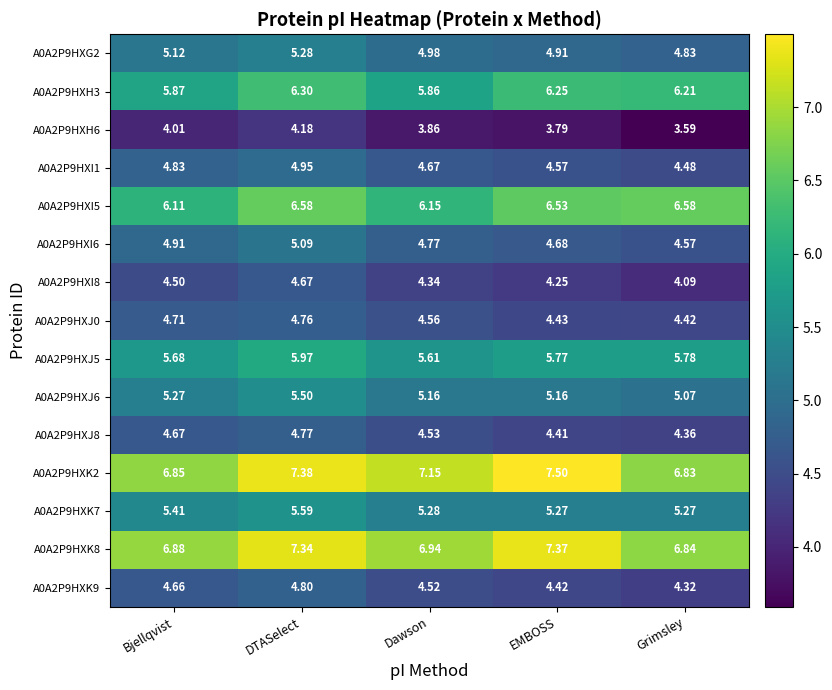

How many data points does each series have?

5